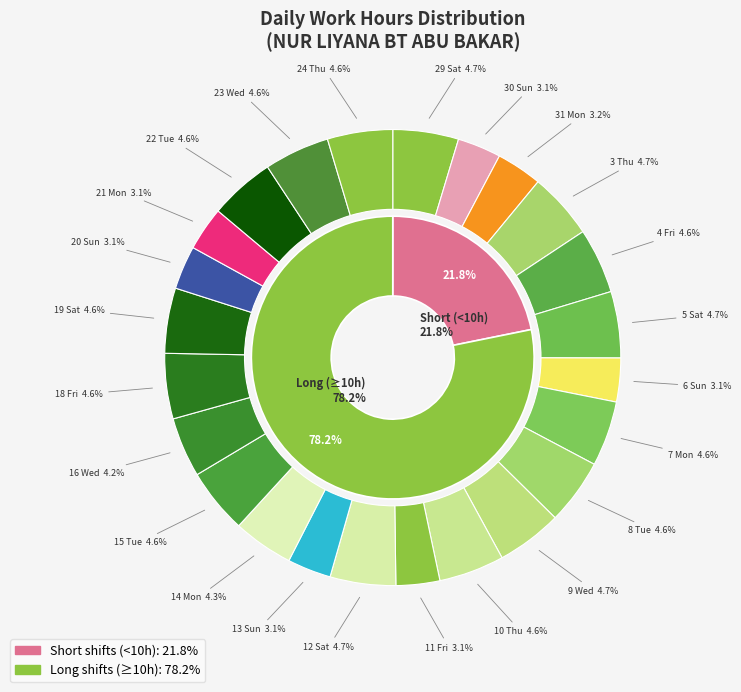

Rank the categories by value from highest to lowest.

5 Sat, 3 Thu, 29 Sat, 9 Wed, 12 Sat, 8 Tue, 4 Fri, 10 Thu, 18 Fri, 22 Tue, 23 Wed, 7 Mon, 19 Sat, 24 Thu, 15 Tue, 14 Mon, 16 Wed, 31 Mon, 21 Mon, 6 Sun, 11 Fri, 13 Sun, 30 Sun, 20 Sun